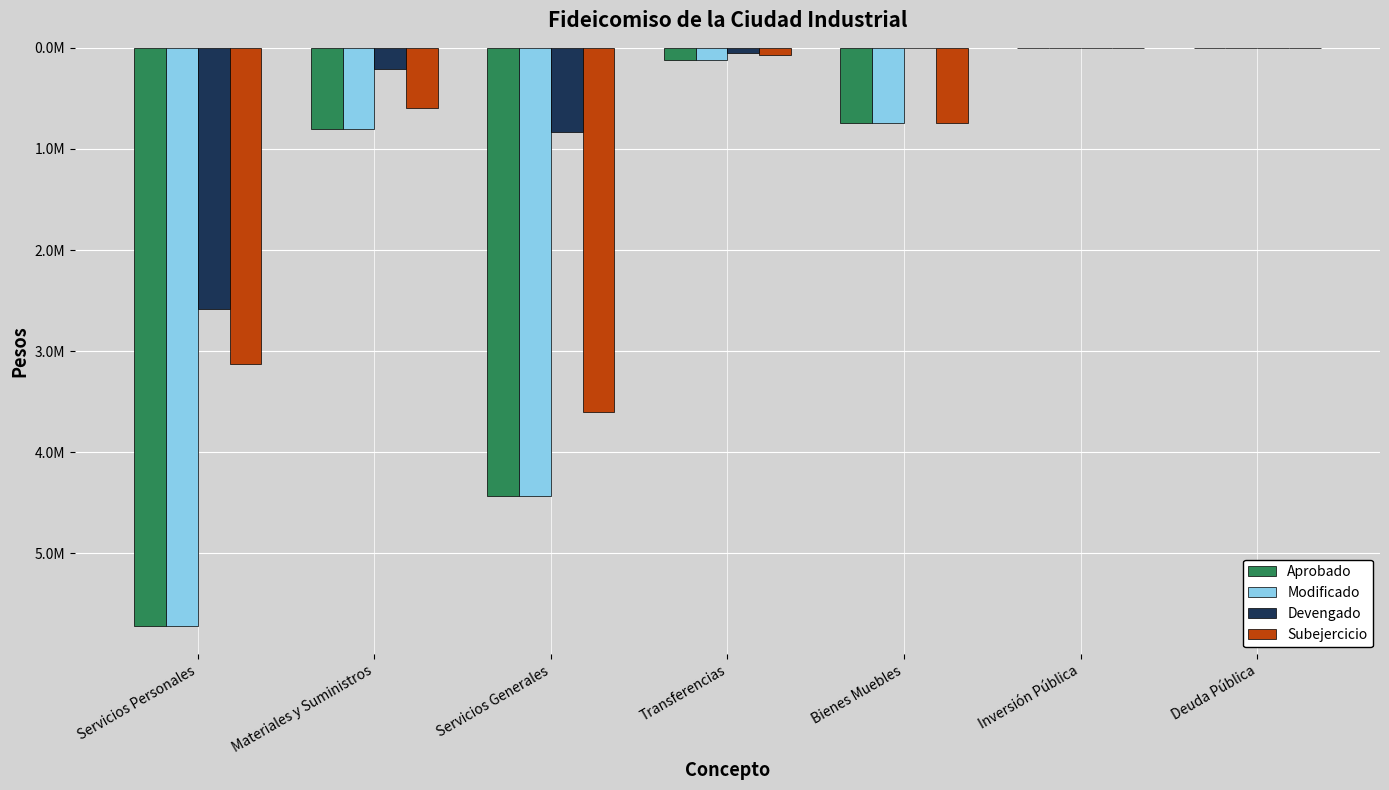

Which series has the largest range (max minus min)?

Aprobado